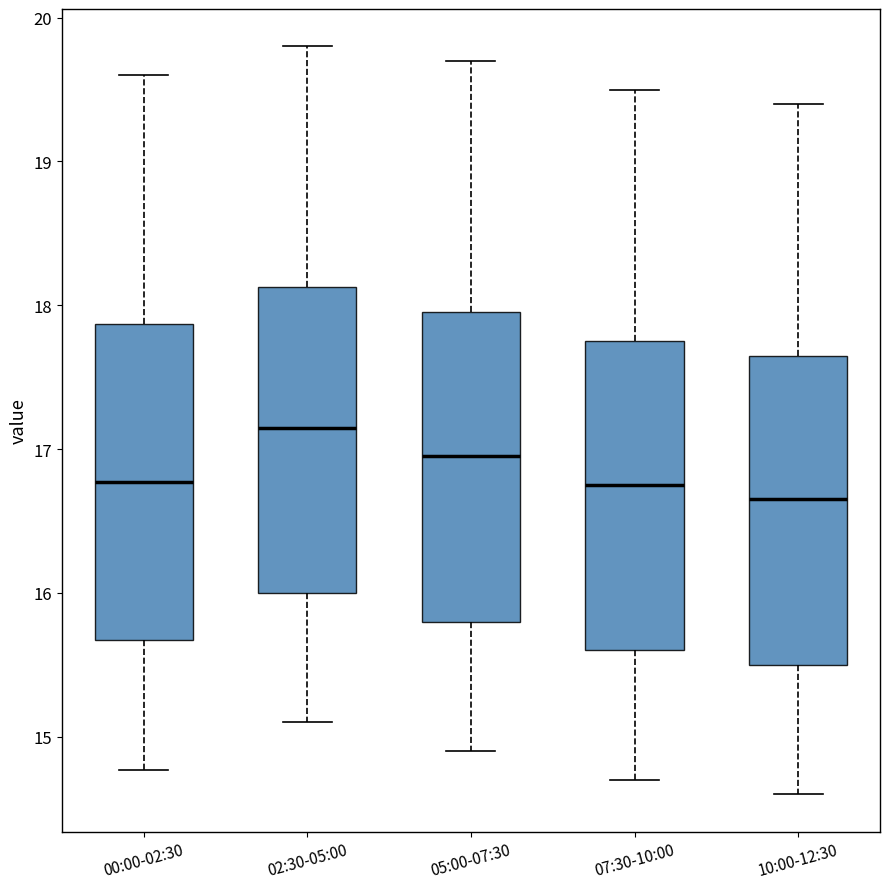

Reading left to right, read every box against the y-axis: the position of its median line, the range the box covers, and the ends of its whiskers. The values are not printed on the chart, so give them approximately, as read against the axis.

00:00-02:30: median 16.8, box 15.7 to 17.9, whiskers 14.8 to 19.6
02:30-05:00: median 17.2, box 16.0 to 18.1, whiskers 15.1 to 19.8
05:00-07:30: median 17.0, box 15.8 to 18.0, whiskers 14.9 to 19.7
07:30-10:00: median 16.8, box 15.6 to 17.8, whiskers 14.7 to 19.5
10:00-12:30: median 16.7, box 15.5 to 17.7, whiskers 14.6 to 19.4